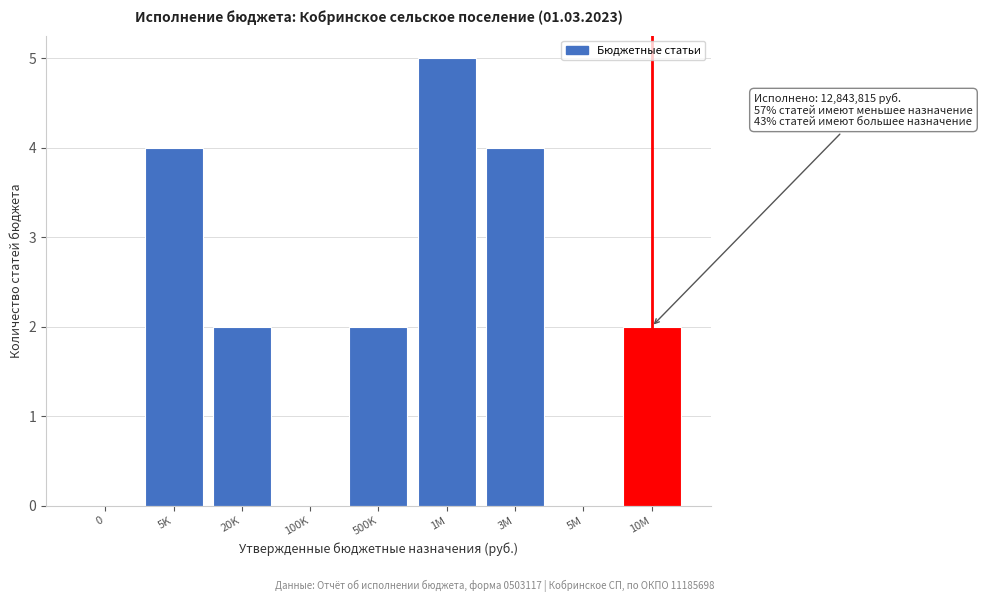

Reading left to right, list all the values displayed in this chart.

0=0	5K=4	20K=2	100K=0	500K=2	1M=5	3M=4	5M=0	10M=2